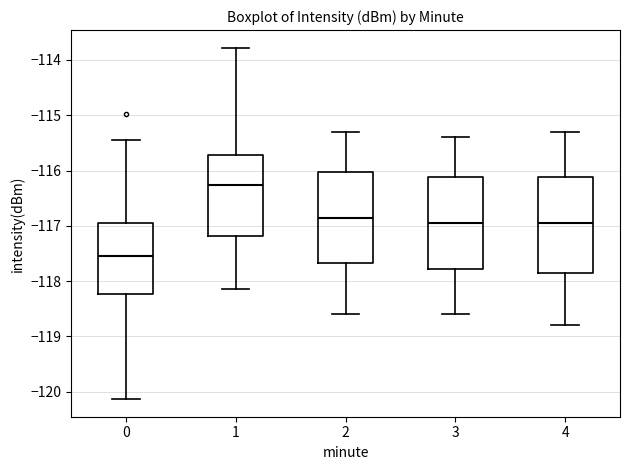

Reading left to right, transcribe this box plot: for each box, give where its median line is, the range the box spans, and where its two whiskers end, as read against the y-axis. The values are not printed on the chart, so give them approximately, as read against the axis.

0: median -117.5, box -118.2 to -116.9, whiskers -120.1 to -115.4
1: median -116.3, box -117.2 to -115.7, whiskers -118.1 to -113.8
2: median -116.8, box -117.7 to -116.0, whiskers -118.6 to -115.3
3: median -116.9, box -117.8 to -116.1, whiskers -118.6 to -115.4
4: median -116.9, box -117.8 to -116.1, whiskers -118.8 to -115.3